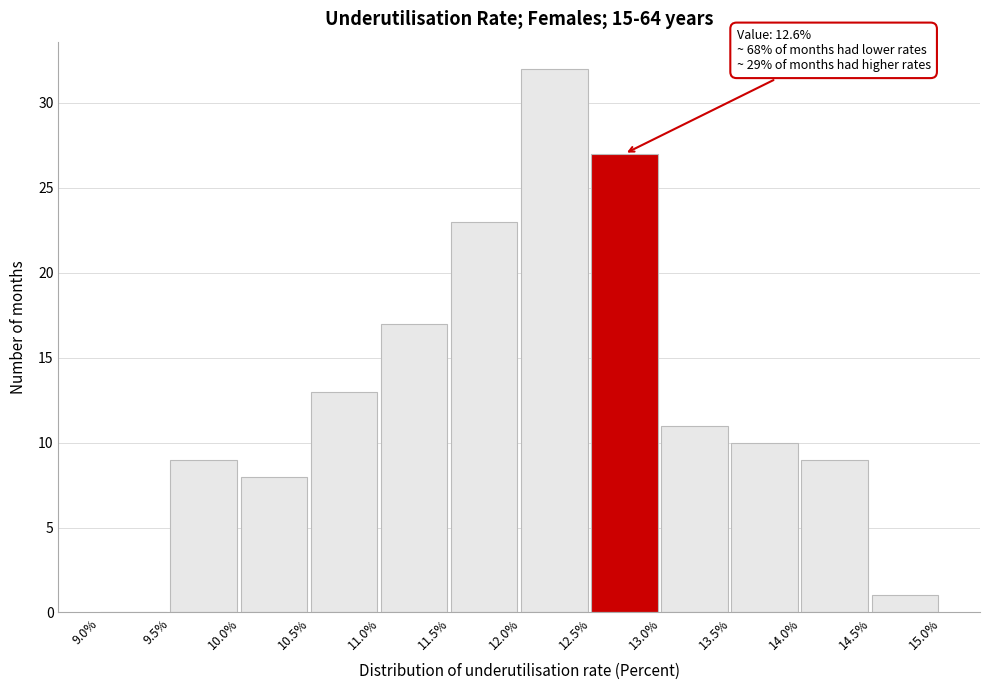

Over which range of the x-axis is the bar tallest?

12.0% to 12.5%